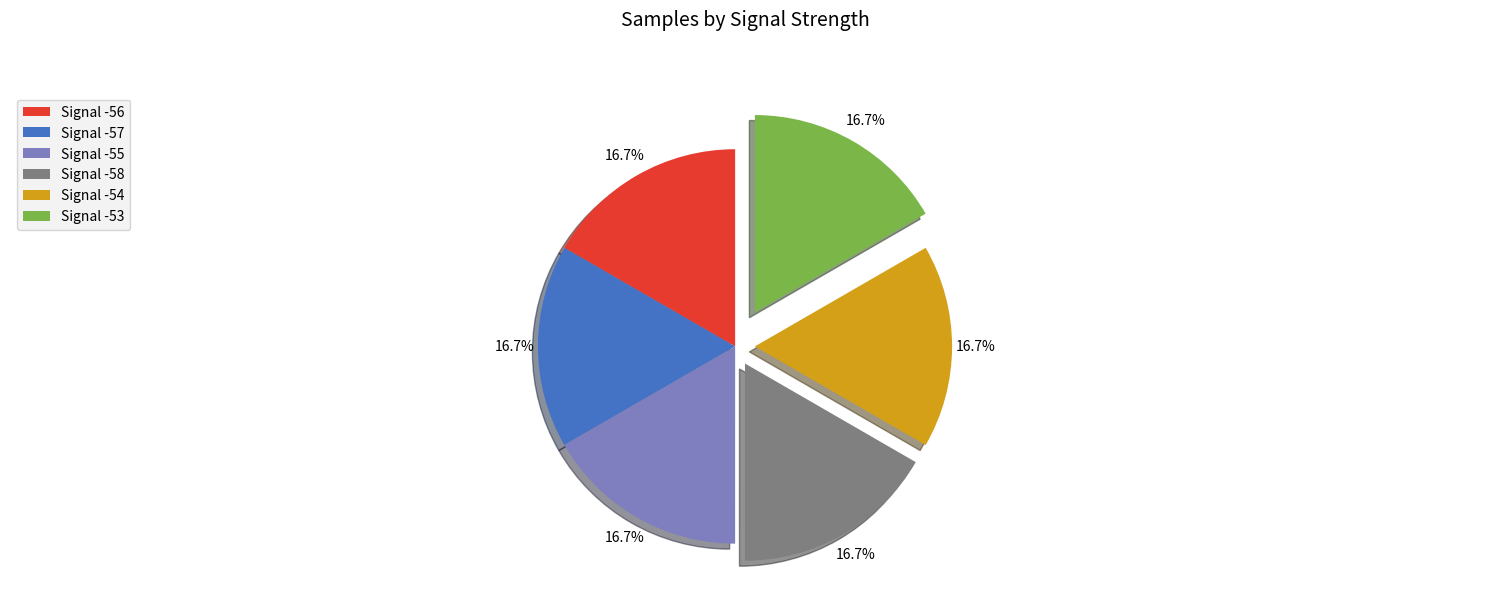

How many slices are in this pie chart?

6